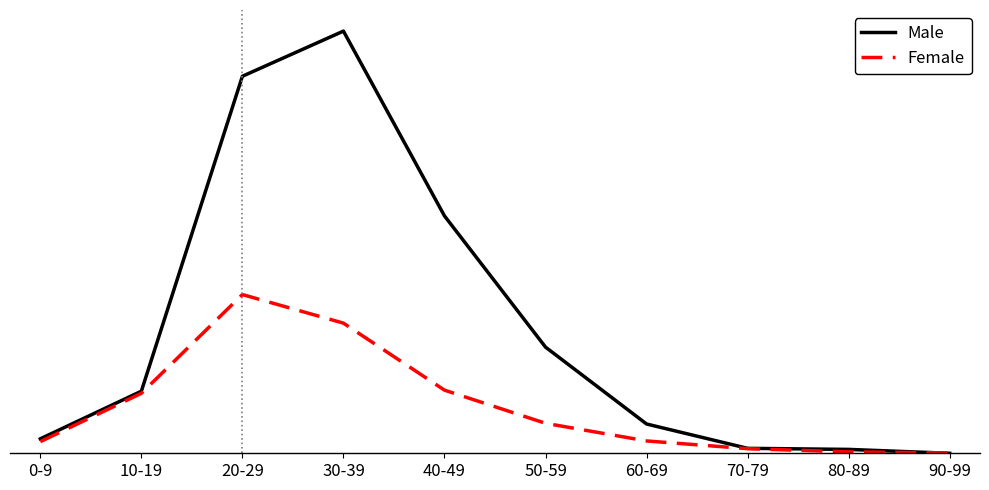

Is the value of Female at 40-49 greater than the value of Male at 50-59?

No